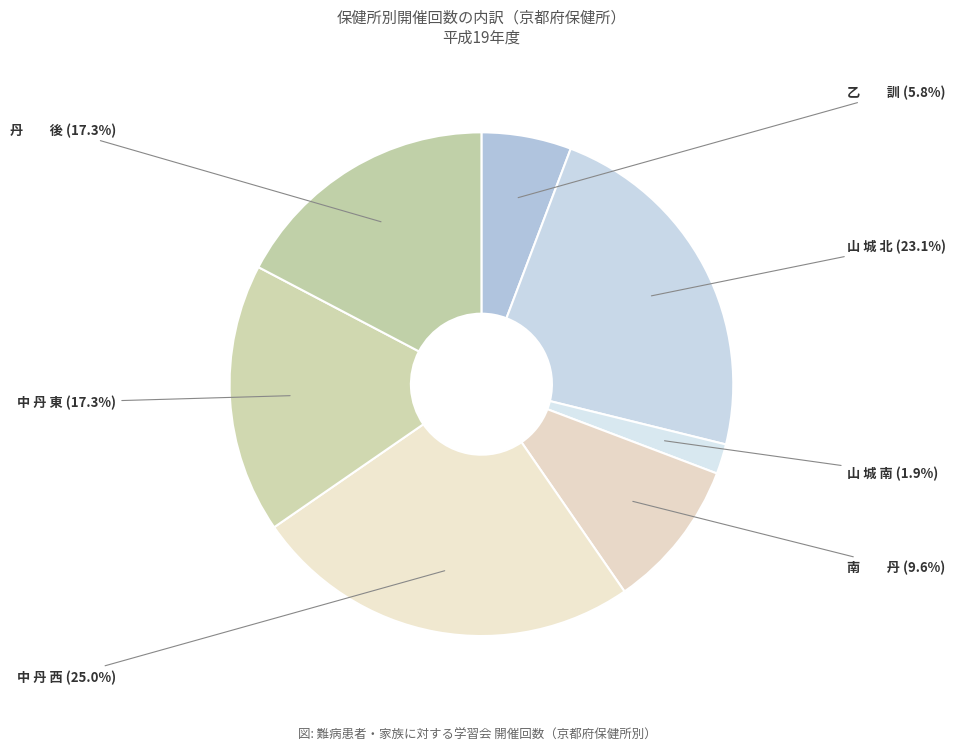

Is the sum of 山 城 南 and 中 丹 東 greater than half?

No